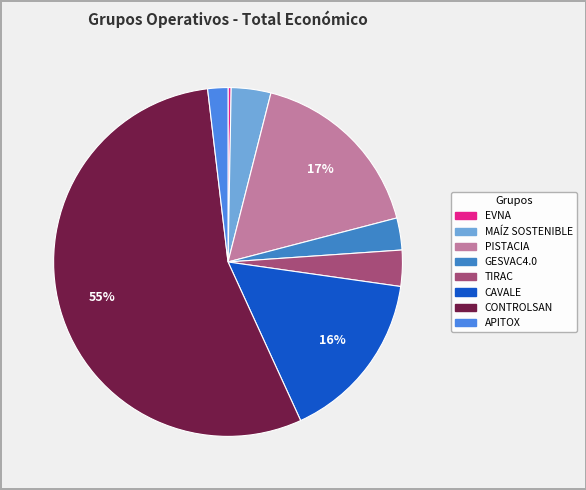

How much of the chart is everything except EVNA?

99.7%